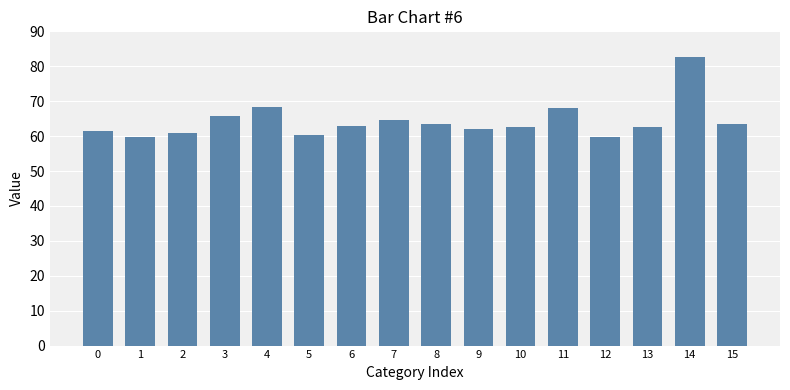

The chart shows a value of 25.9 at 2. True or false?

False